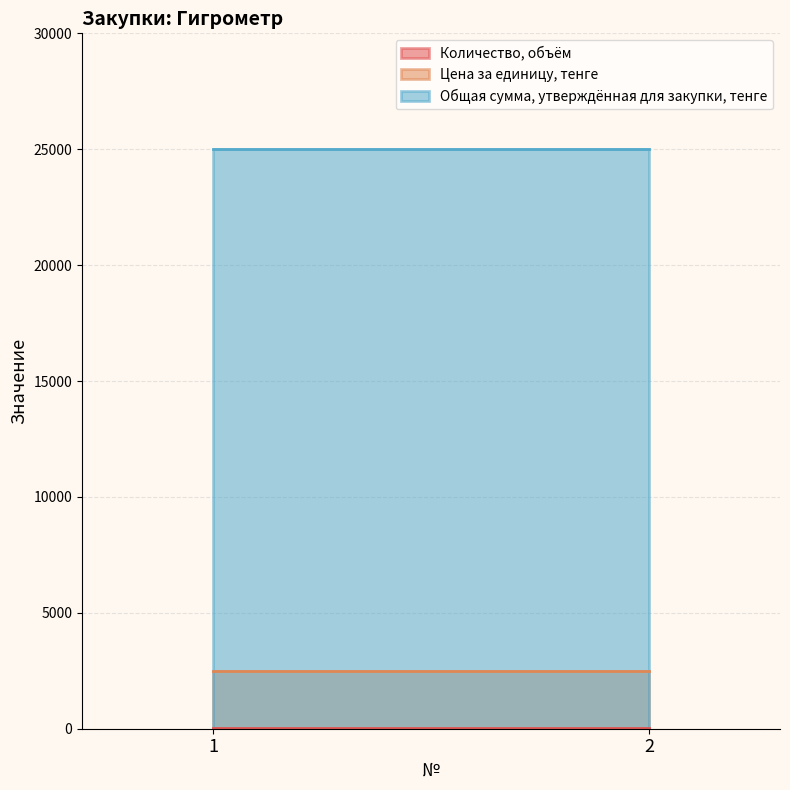

Reading left to right, what are all the values shown in this chart?

Количество, объём: 1=10	2=10
Цена за единицу, тенге: 1=2500	2=2500
Общая сумма, утверждённая для закупки, тенге: 1=25000	2=25000